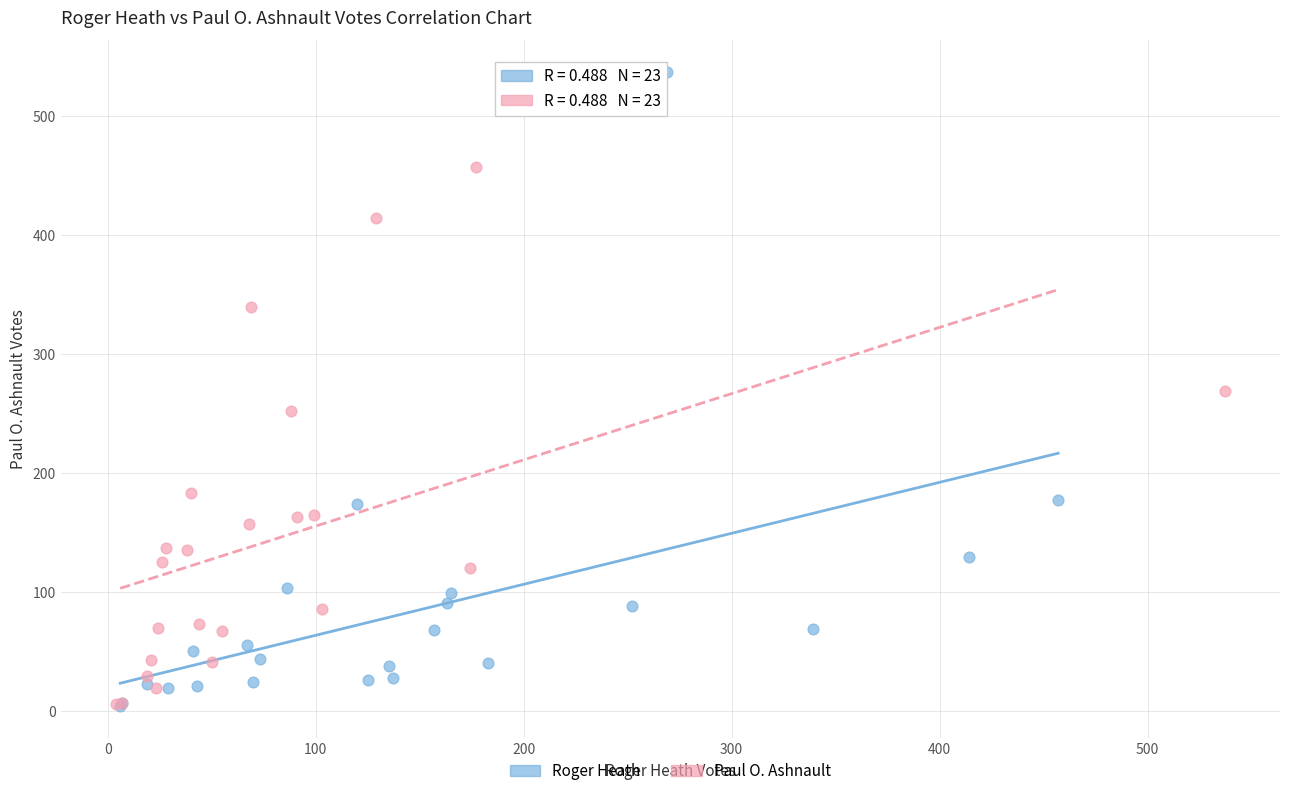

Which series reaches the maximum Y coordinate?

Roger Heath